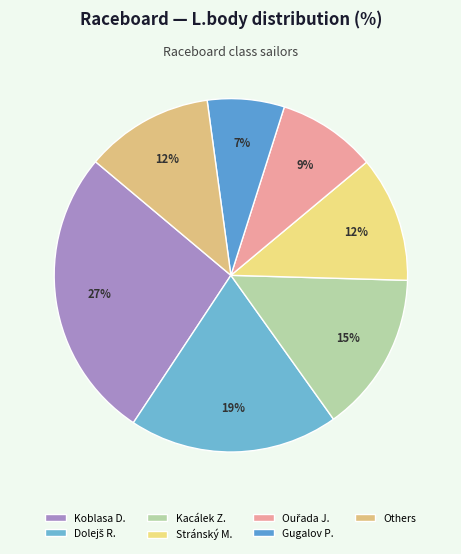

Count the number of slices in the pie.

7